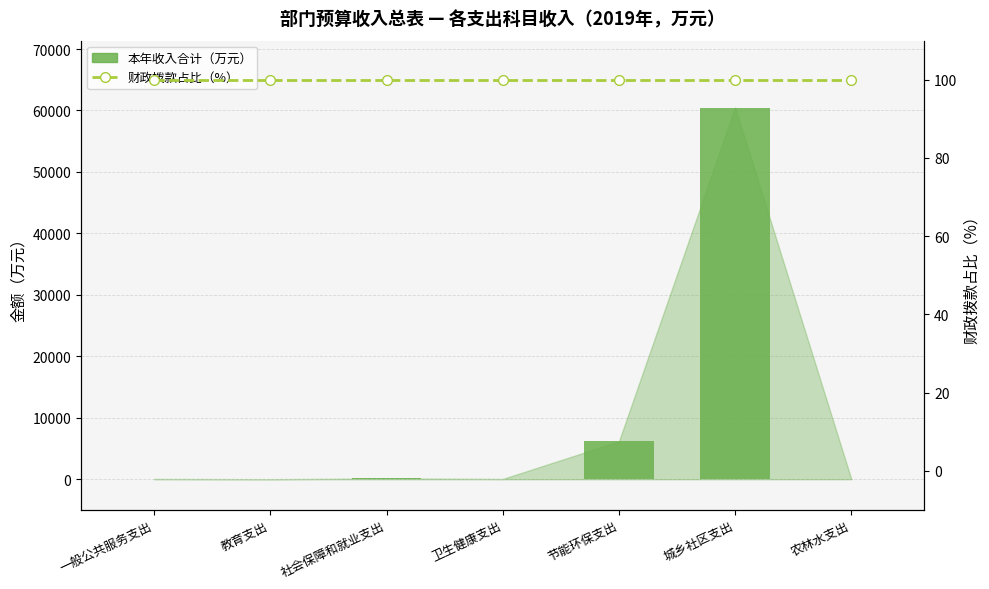

What is the label of the 6th bar from the right?

教育支出